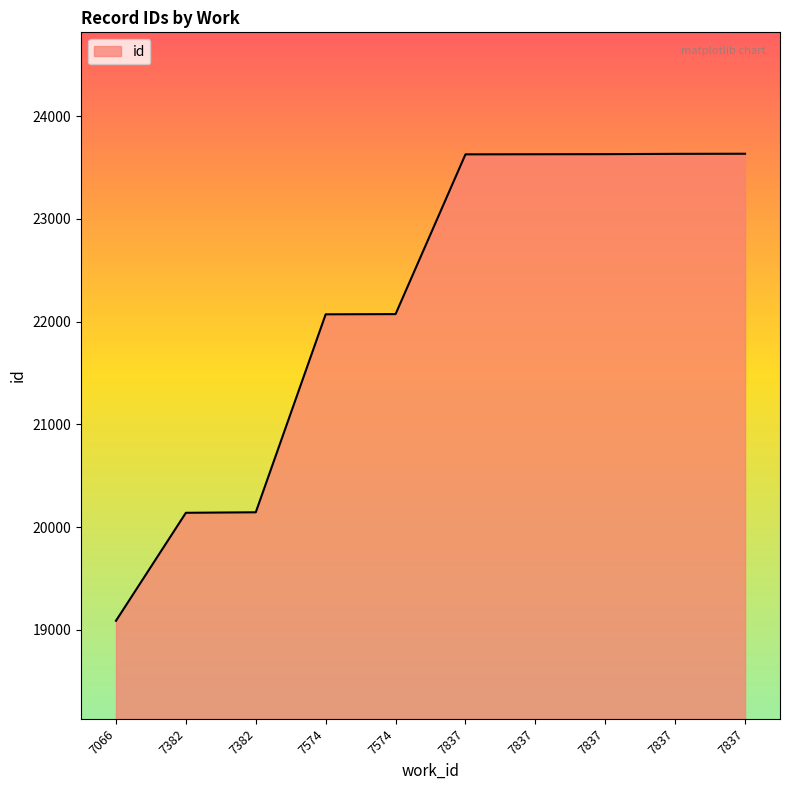

What is the smallest value displayed?

19089